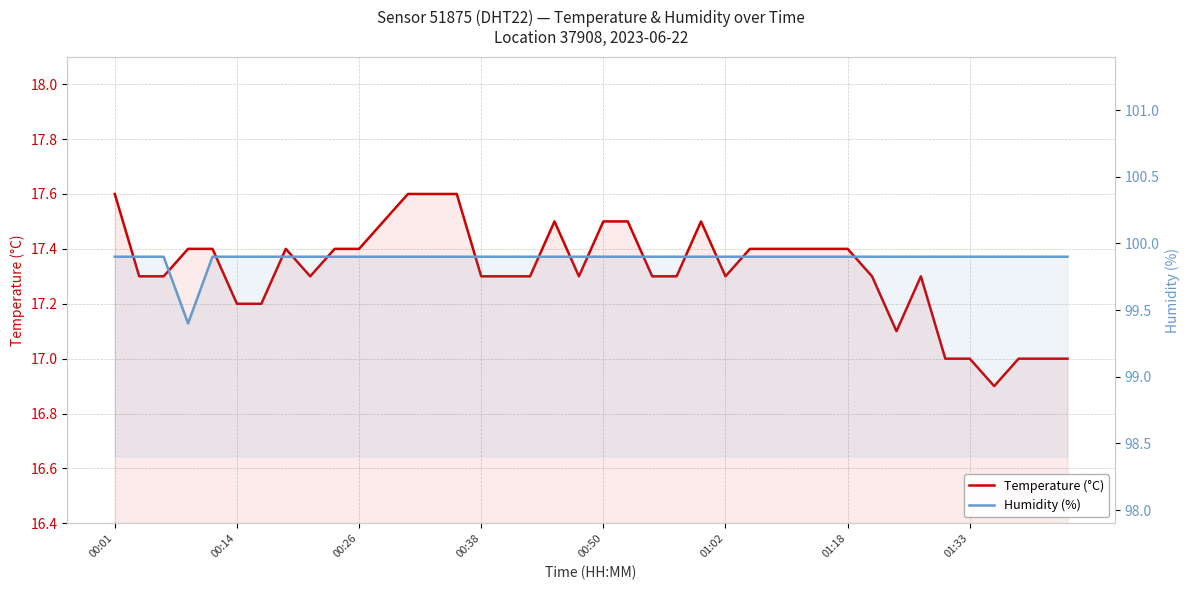

What is the spread (max minus min) of values at 00:38?

82.6